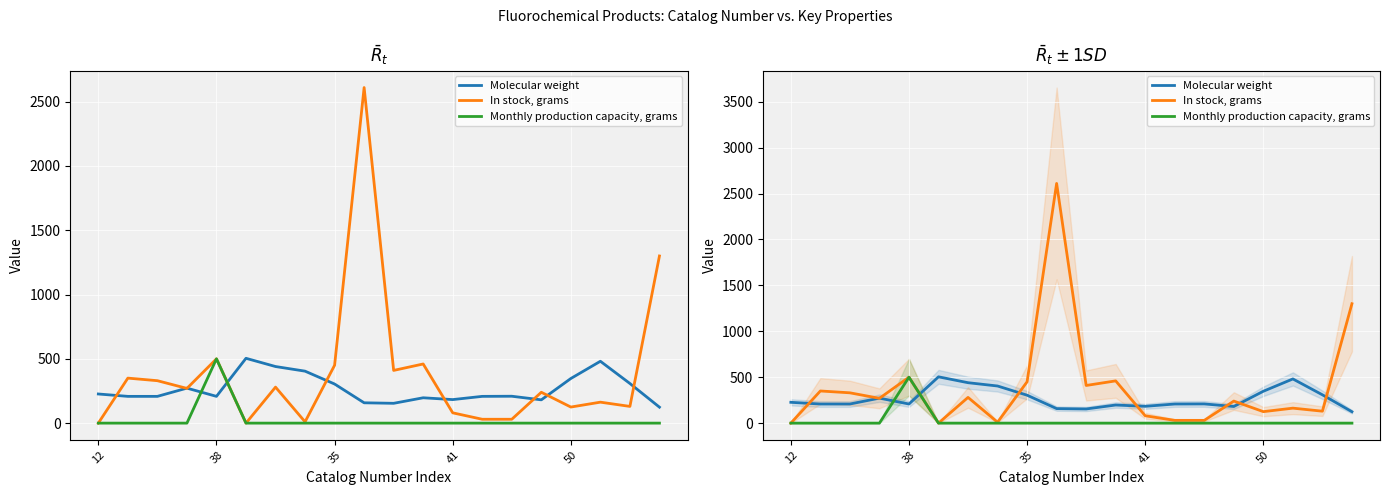

How many values in the In stock, grams series exceed 270?

9